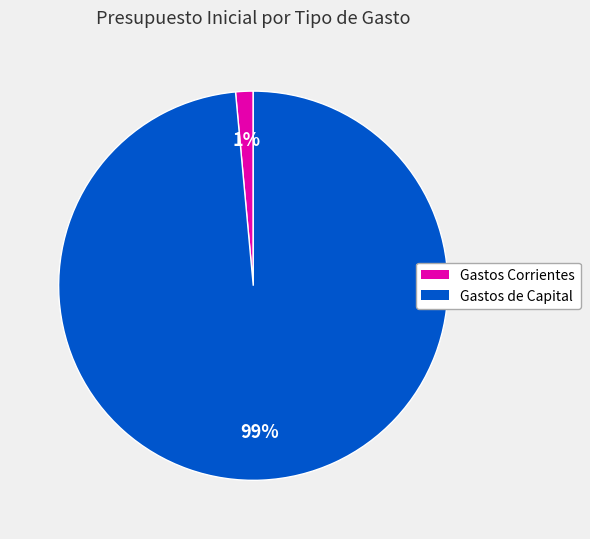

Is there a majority slice in this chart?

Yes